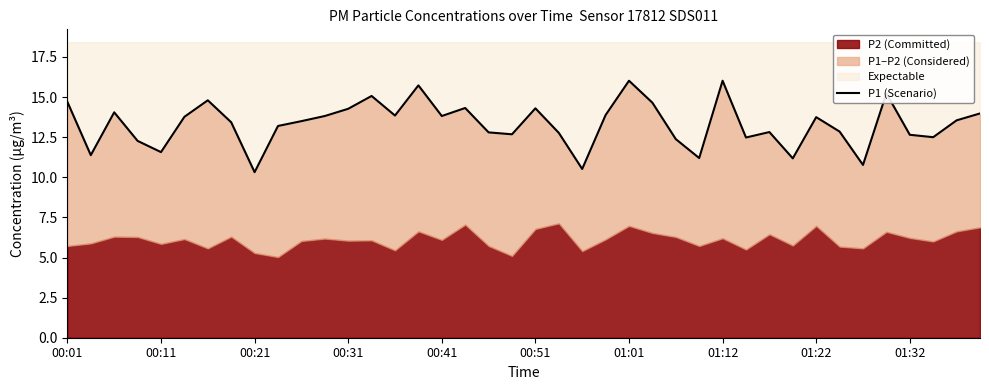

What is the minimum value shown in the chart?

10.3